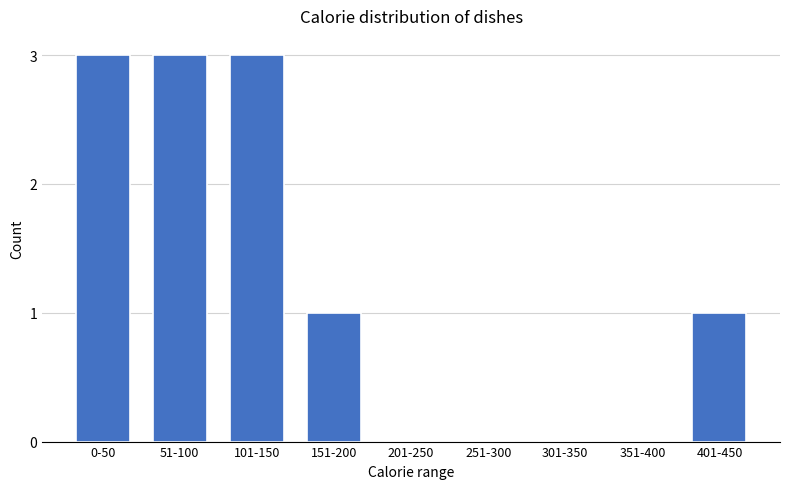

Reading left to right, what are all the values shown in this chart?

0-50=3	51-100=3	101-150=3	151-200=1	201-250=0	251-300=0	301-350=0	351-400=0	401-450=1